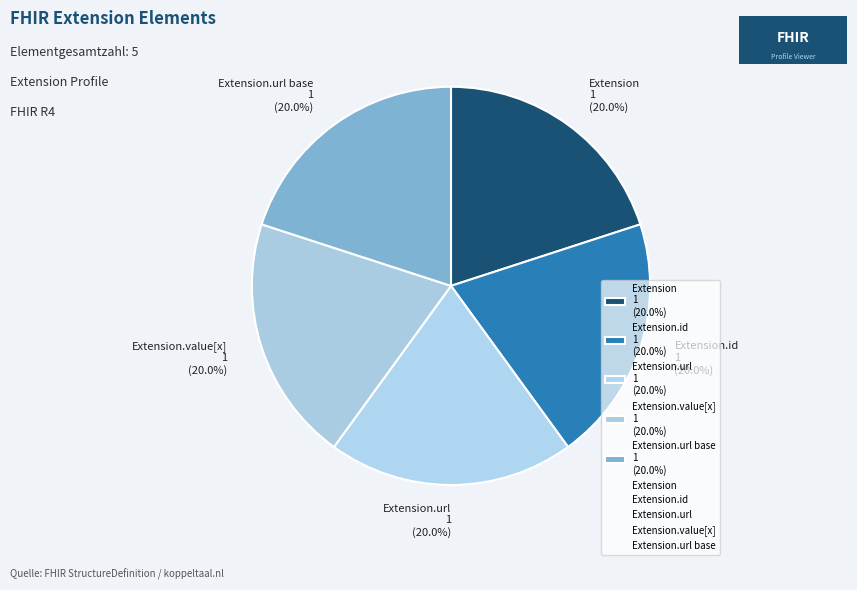

What portion of the pie excludes Extension.url 1 (20.0%)?

80.0%